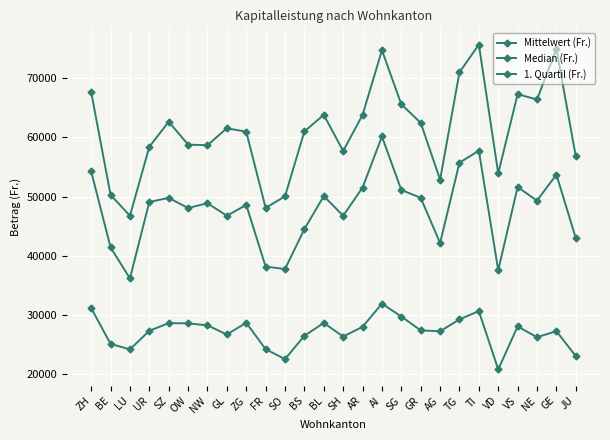

Count the number of data series in this chart.

3